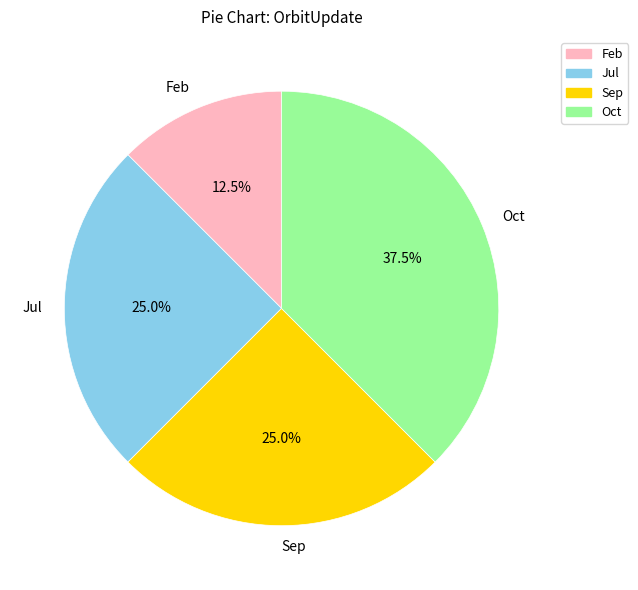

Which slice is the largest?

Oct